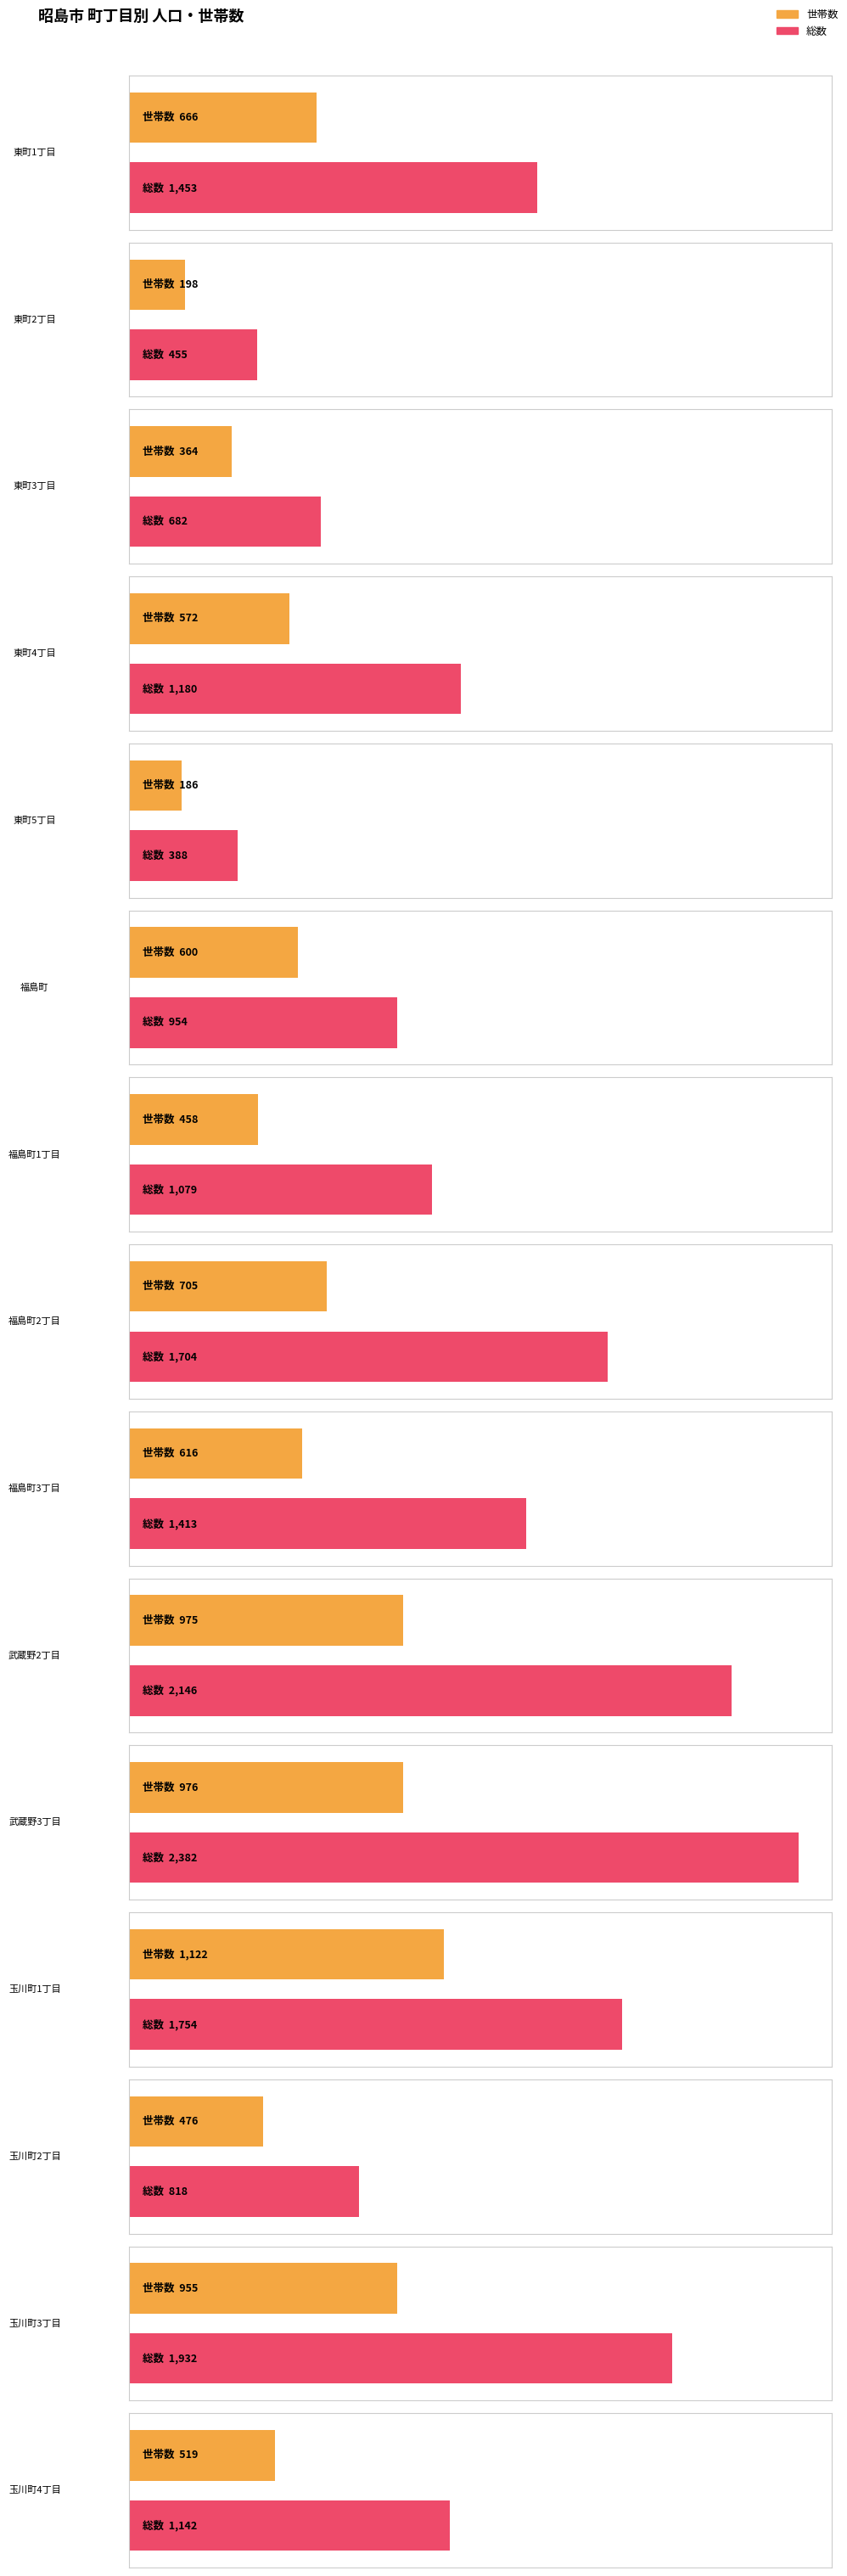

Which category has the highest value across all series?

武蔵野3丁目